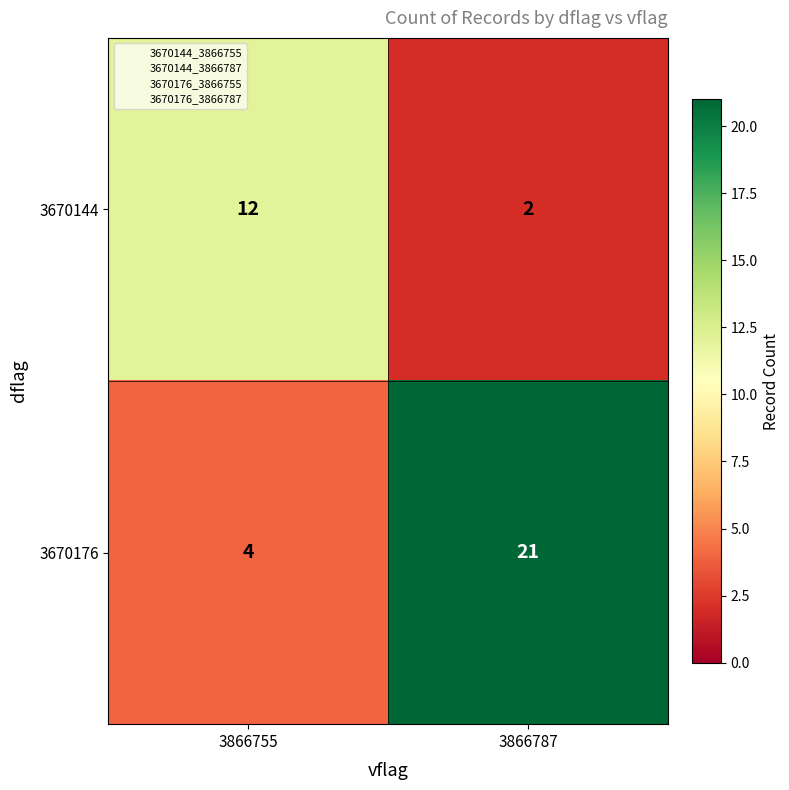

List the labels in order of 3670144 value, largest first.

3866755, 3866787